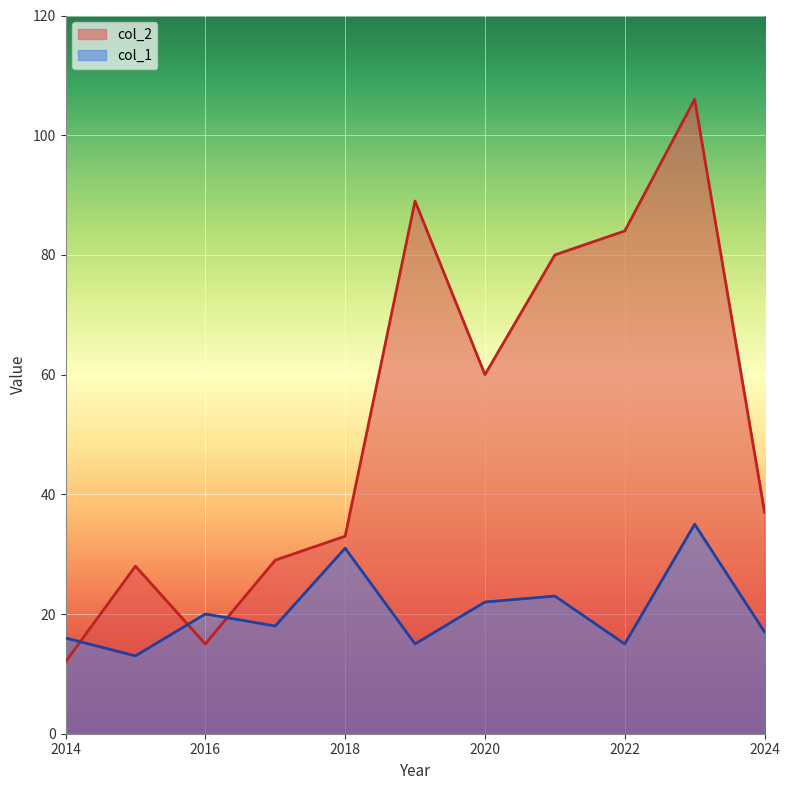

List the series in order of their overall mean, lowest first.

col_1, col_2